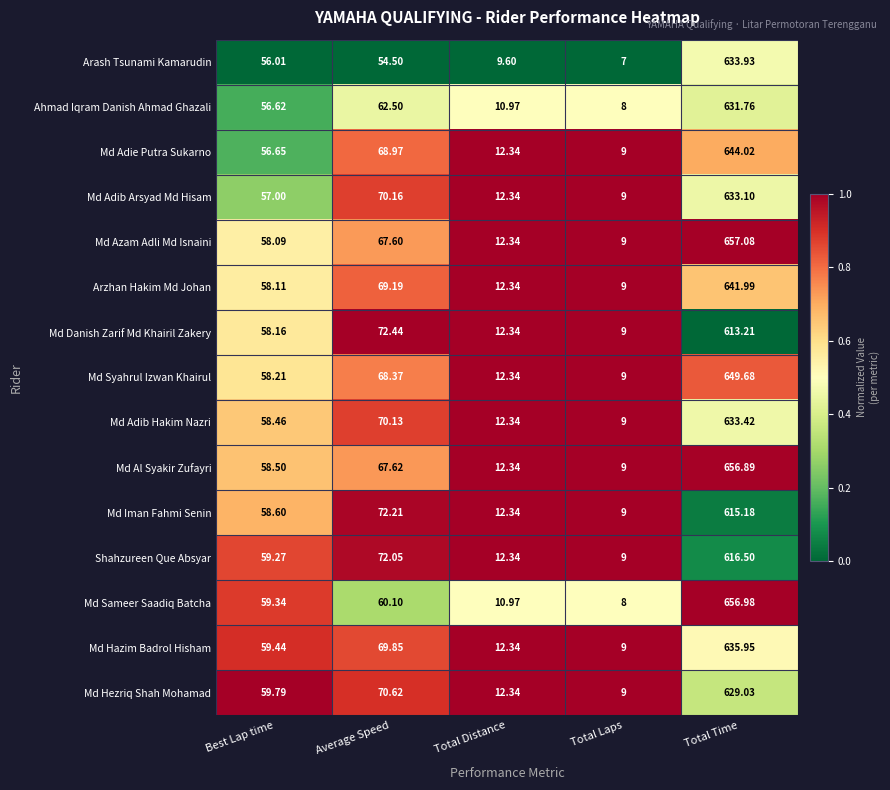

Between Best Lap time and Total Time, which series saw the biggest shift?

Md Azam Adli Md Isnaini